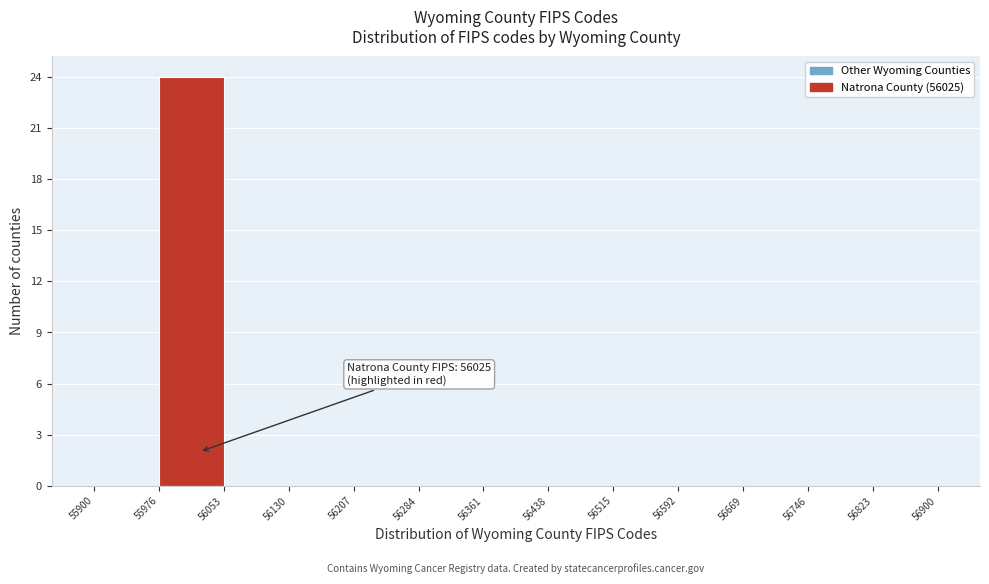

Which range on the x-axis has the tallest bar?

55976 to 56053